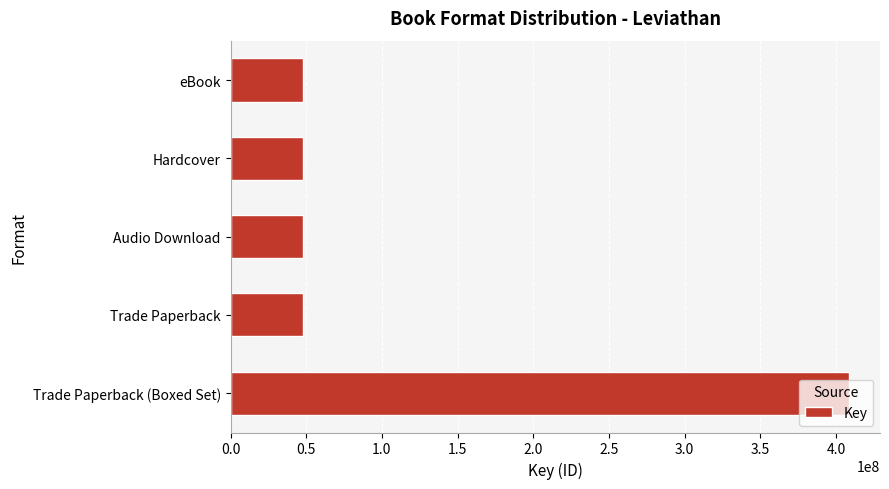

Which has a higher value, Trade Paperback (Boxed Set) or Trade Paperback?

Trade Paperback (Boxed Set)